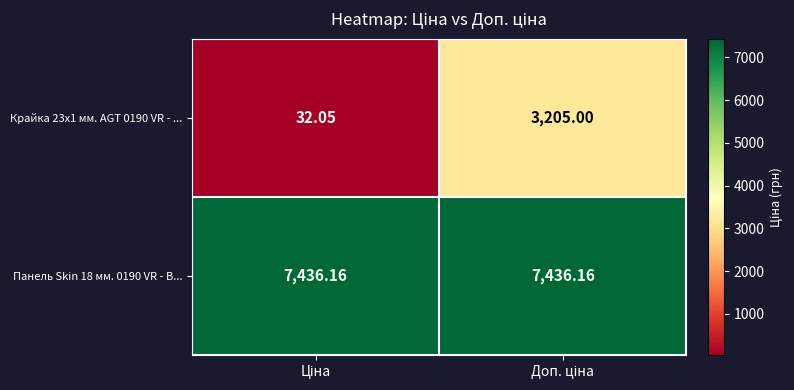

Which has a higher value, Ціна or Доп. ціна?

Доп. ціна